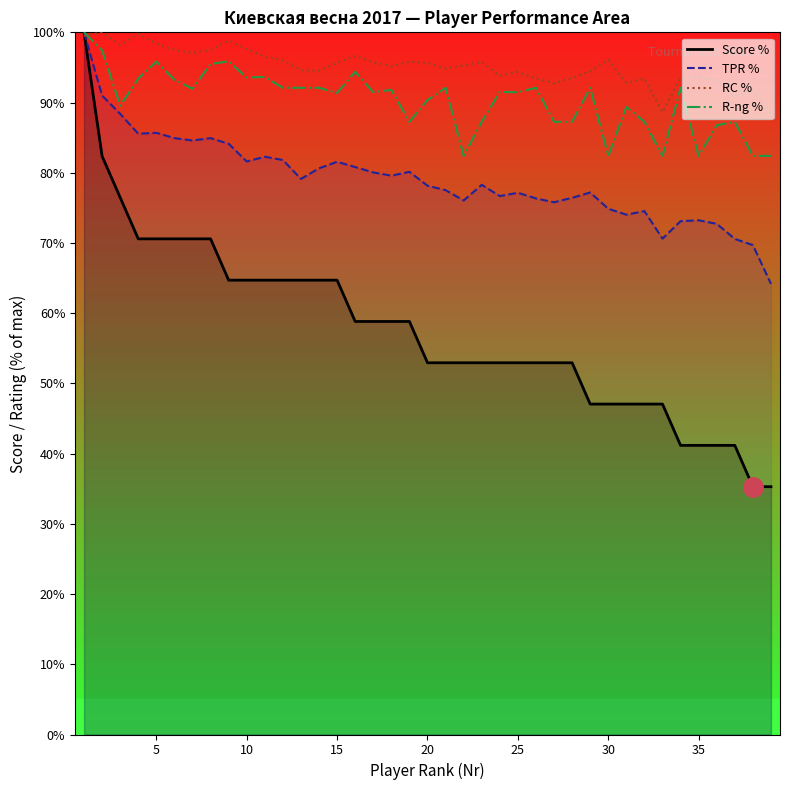

Rank the series at 20 from lowest to highest value.

Score %, TPR %, R-ng %, RC %